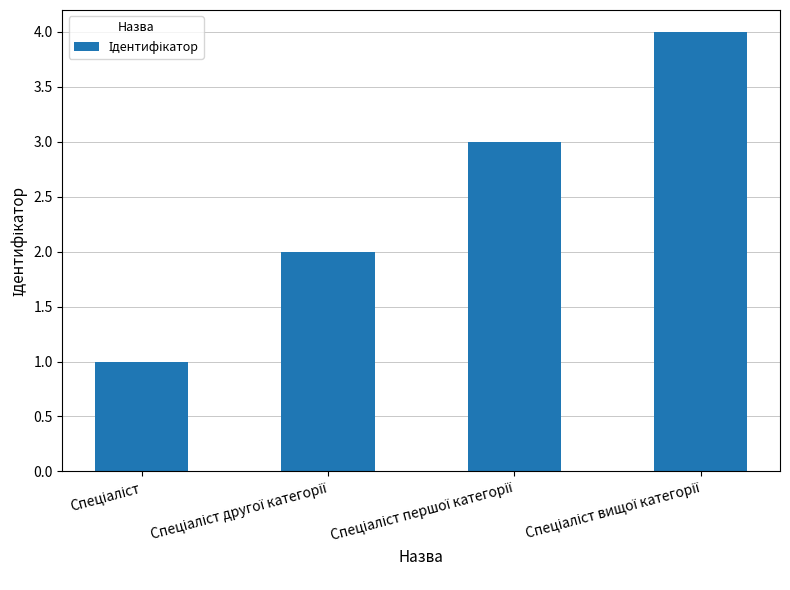

What is the maximum value shown in the chart?

4